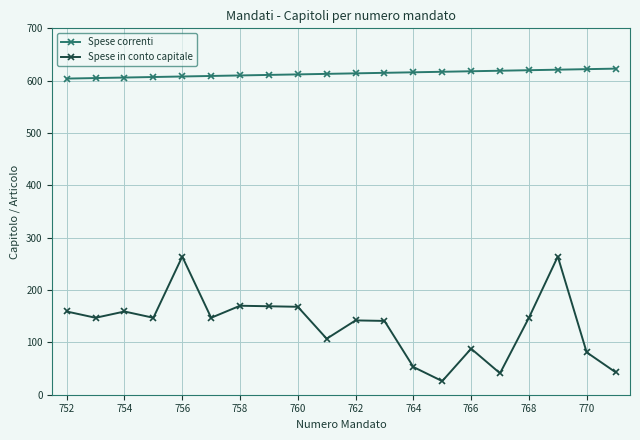

What is the difference between the maximum and second lowest values in the Spese in conto capitale series?

223